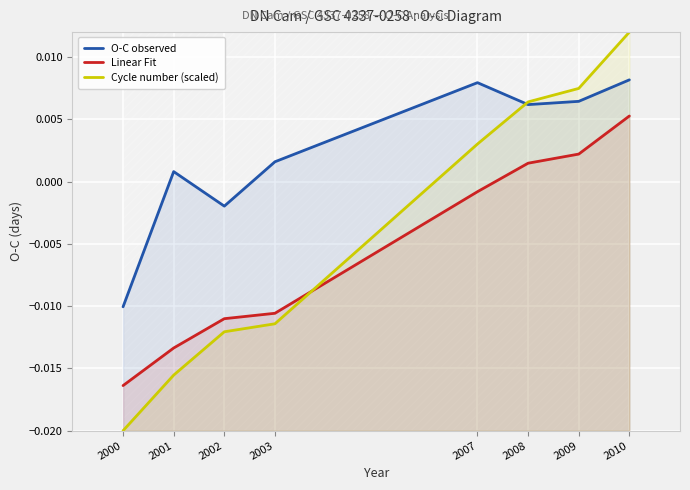

List the series in order of their peak value, lowest first.

Linear Fit, O-C observed, Cycle number (scaled)